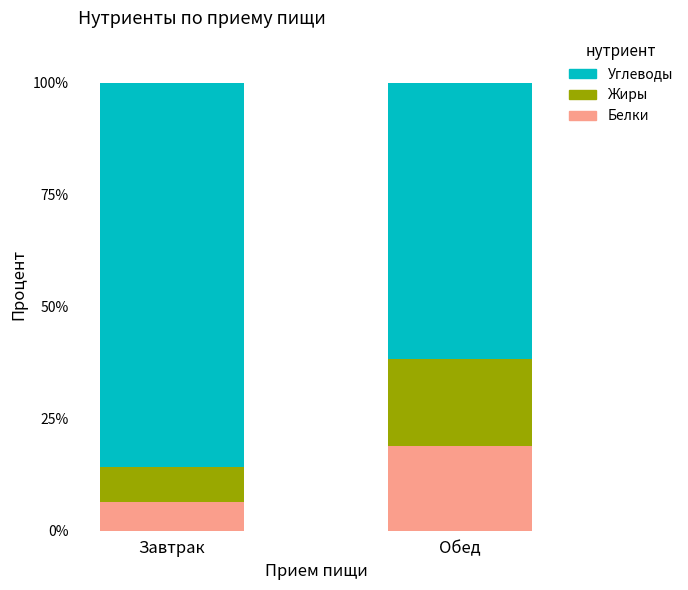

How many bars are there in total?

2